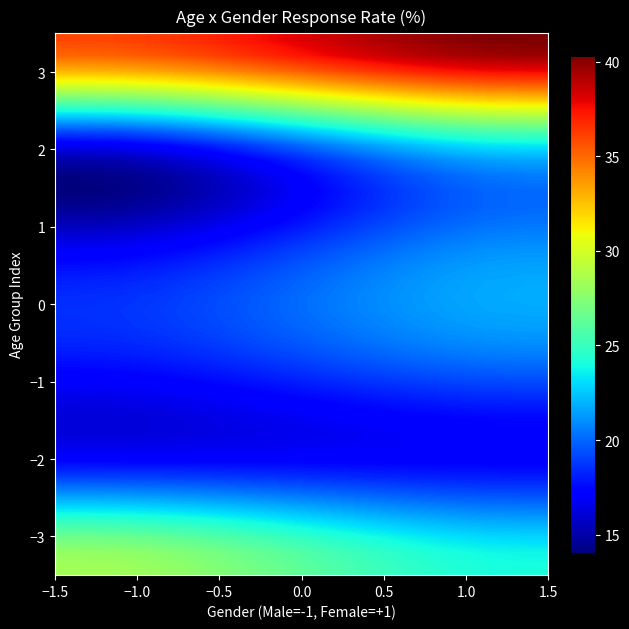

At how many categories does at least one series exceed 26?

12